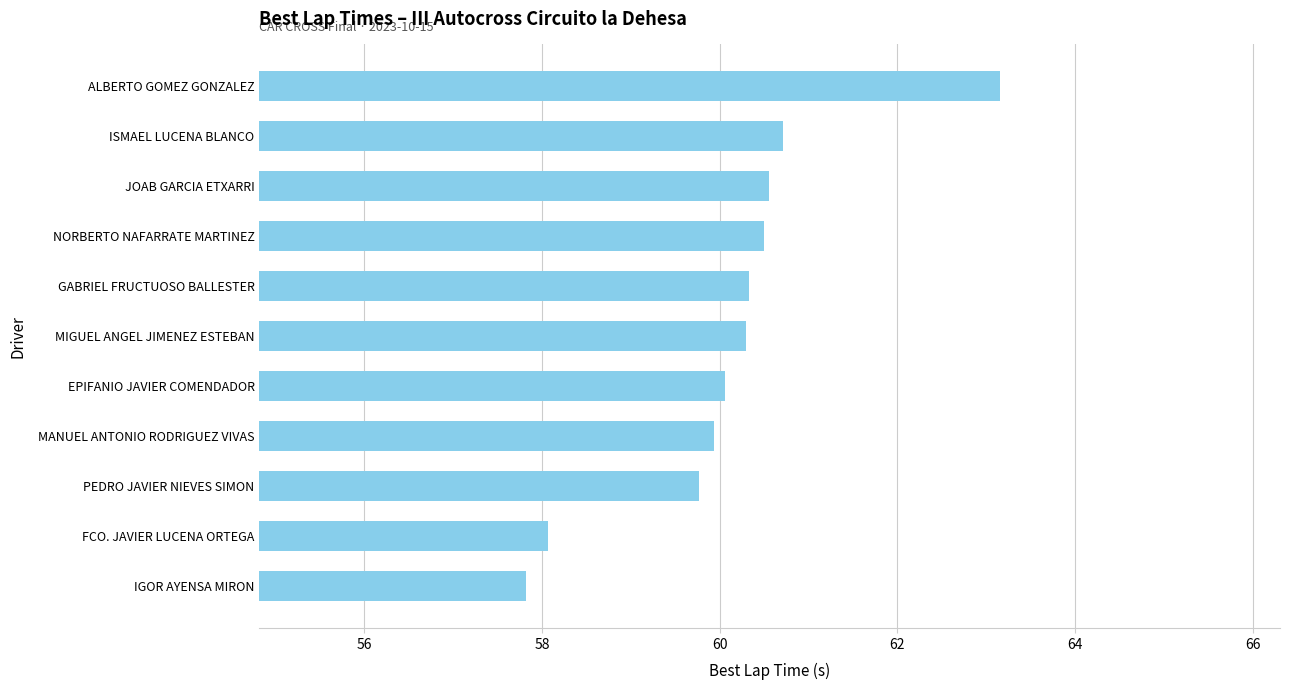

The value at ISMAEL LUCENA BLANCO is 60.7. True or false?

True